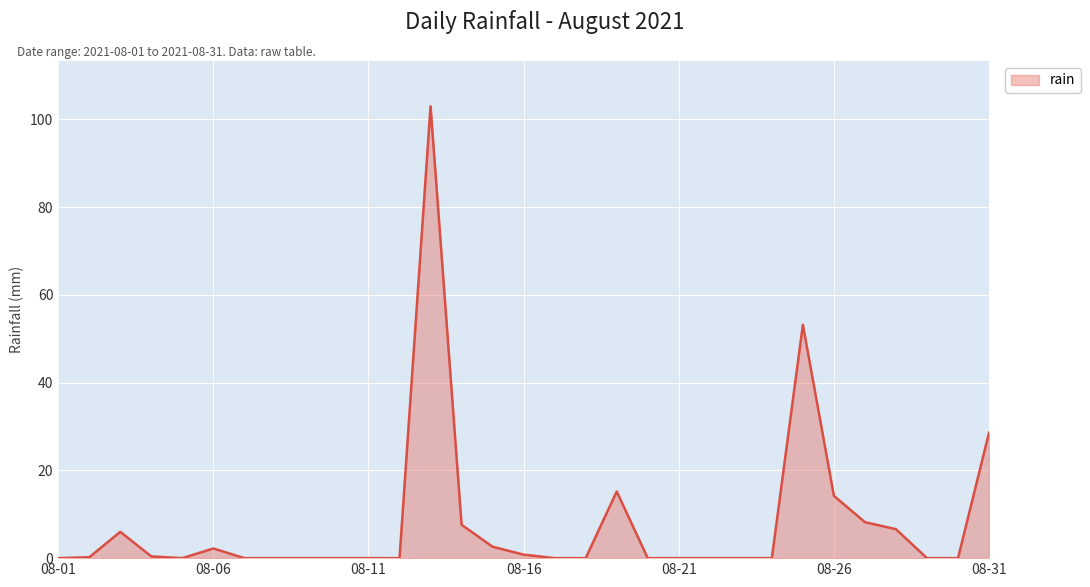

What is the greatest value displayed?

103.0